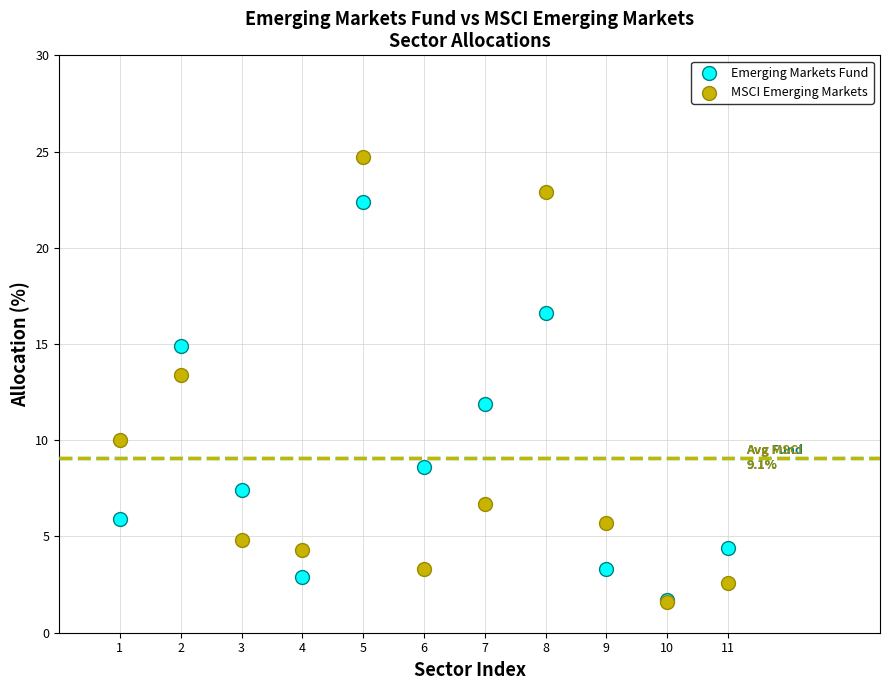

In the MSCI Emerging Markets series, what Y value is closest to 13?

13.4